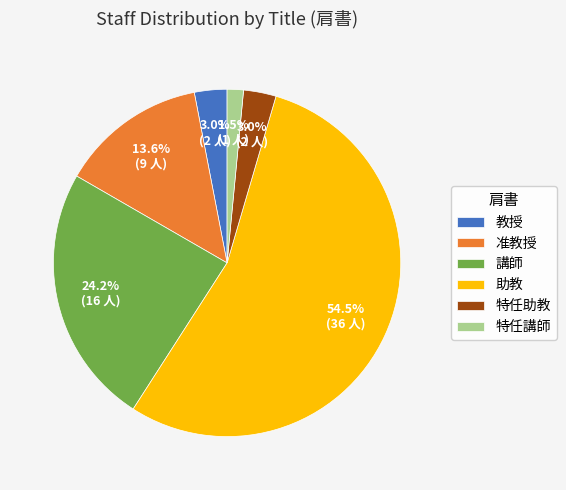

Which has a higher value, 講師 or 特任講師?

講師